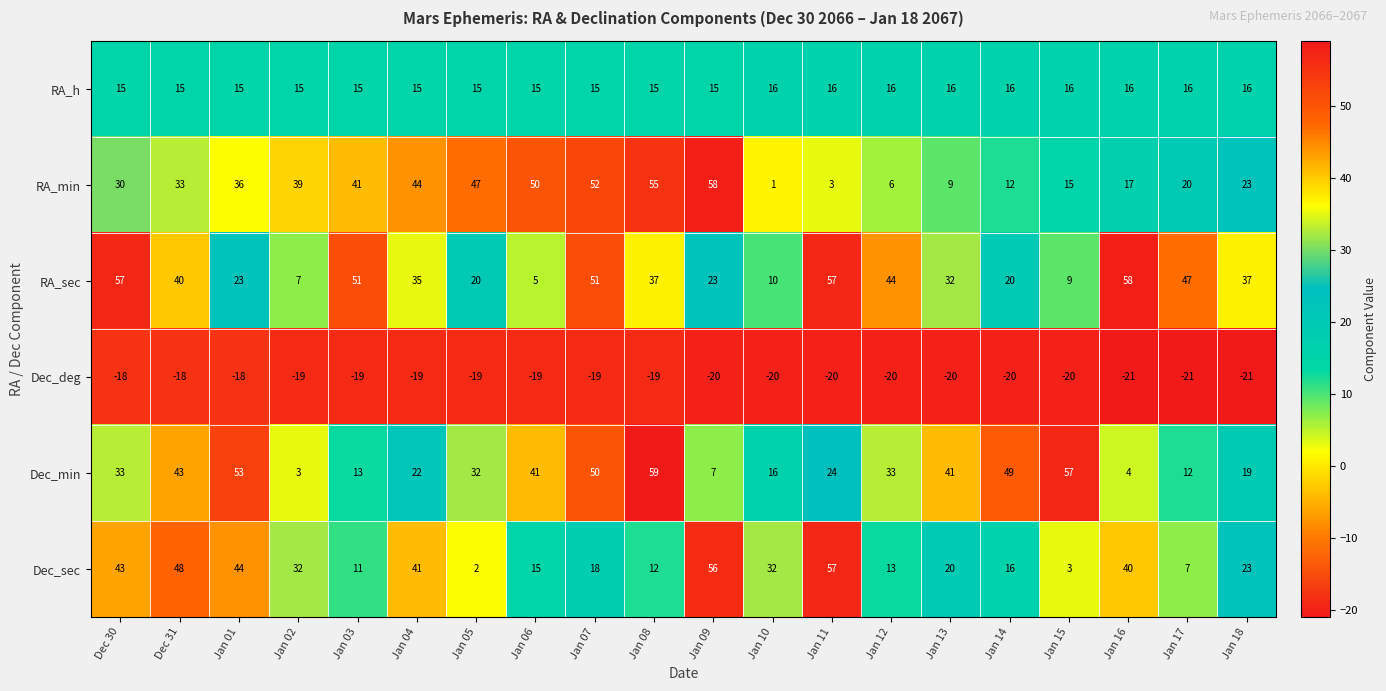

At which label does Dec_deg first exceed -19?

Dec 30